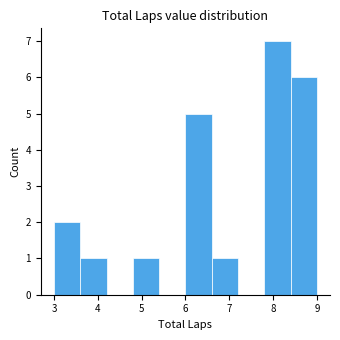

How tall is the bar that spans 4.8 to 5.4 on the x-axis? The values are not printed on the chart, so give them approximately, as read against the axis.

1